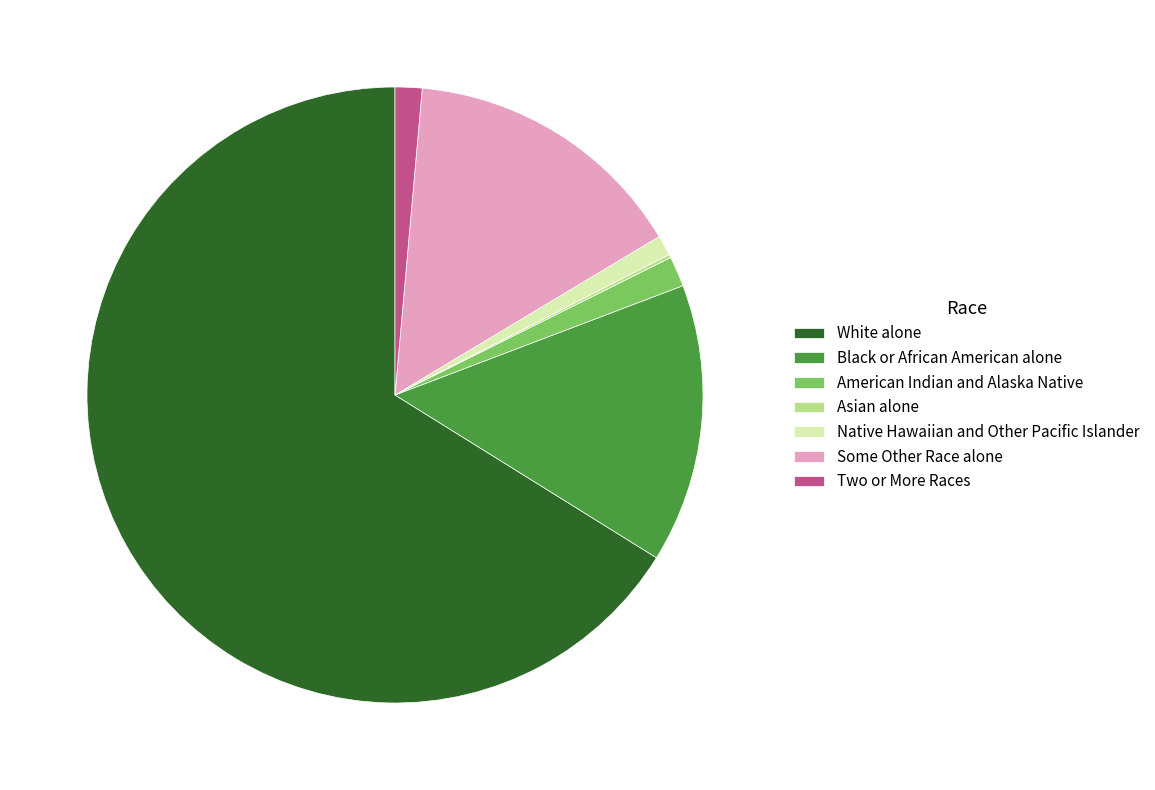

Which slice is the largest?

White alone